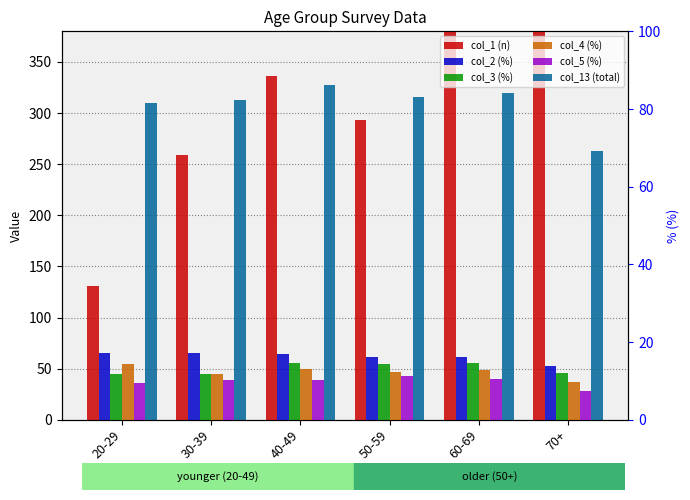

What is the difference between the col_2 (%) values at 50-59 and 20-29?

4.2